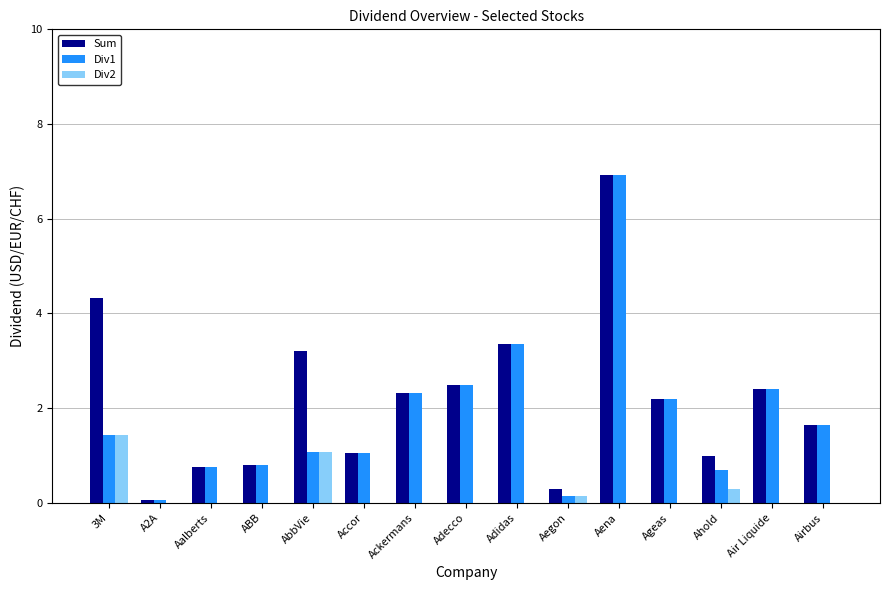

What is the sum of all Div2 values?

3.0